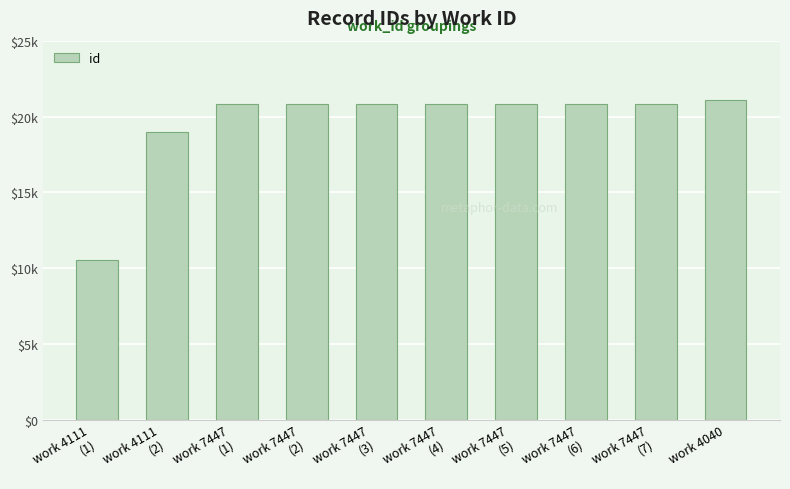

What is the difference between the second highest and minimum values?

10282